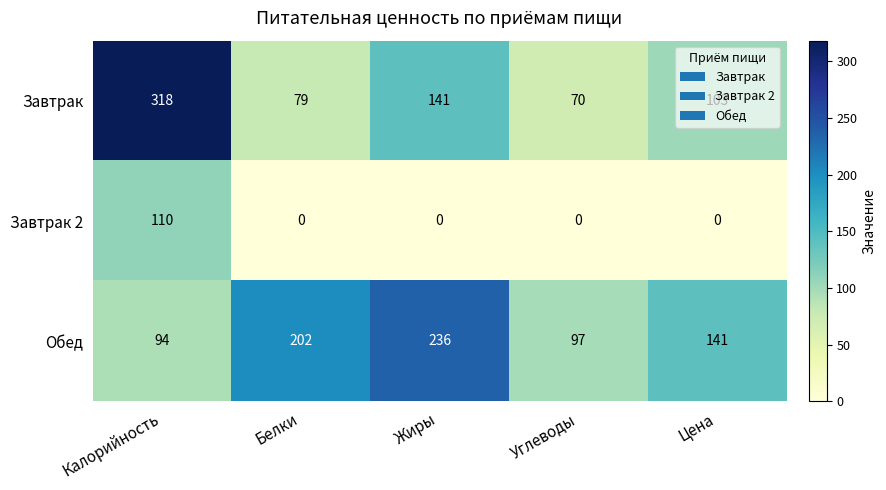

What is the maximum value shown in the chart?

318